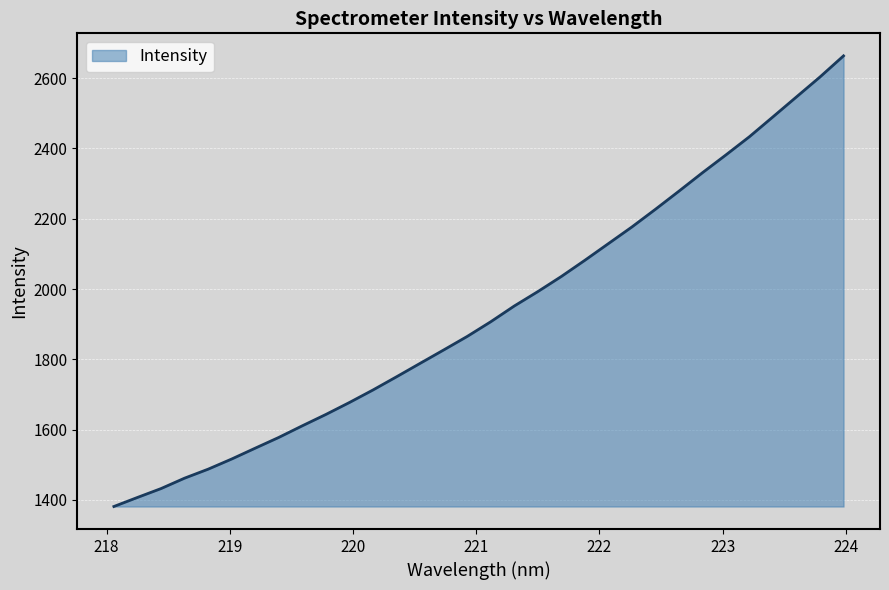

What is the difference between the maximum and minimum values?

1282.3